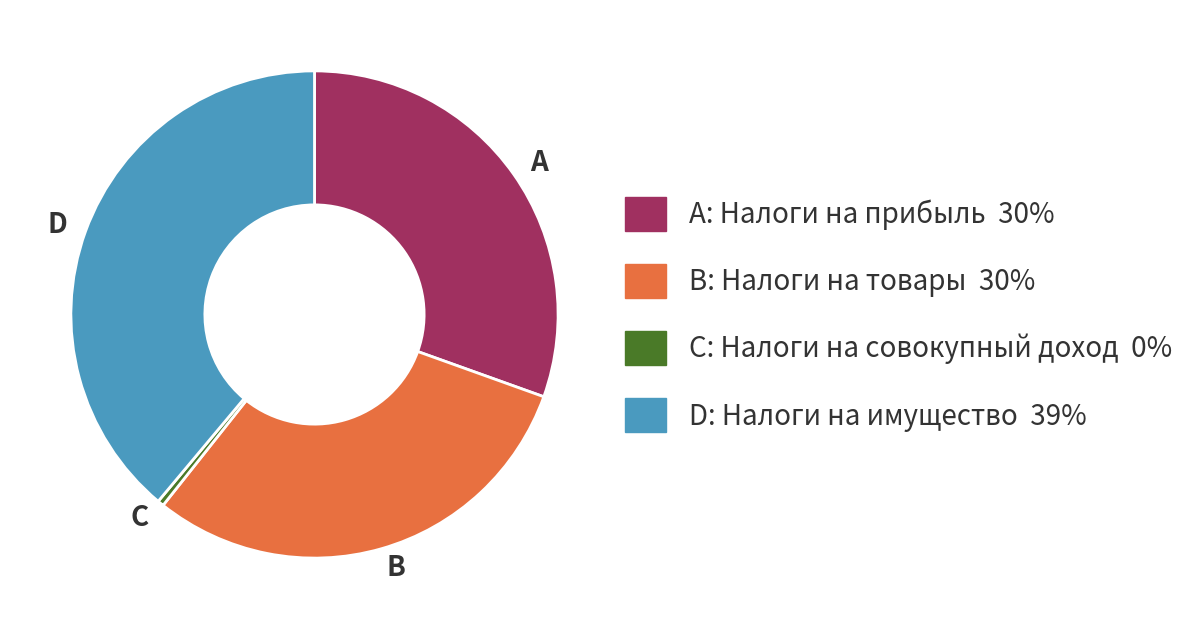

Does any single category account for the majority?

No